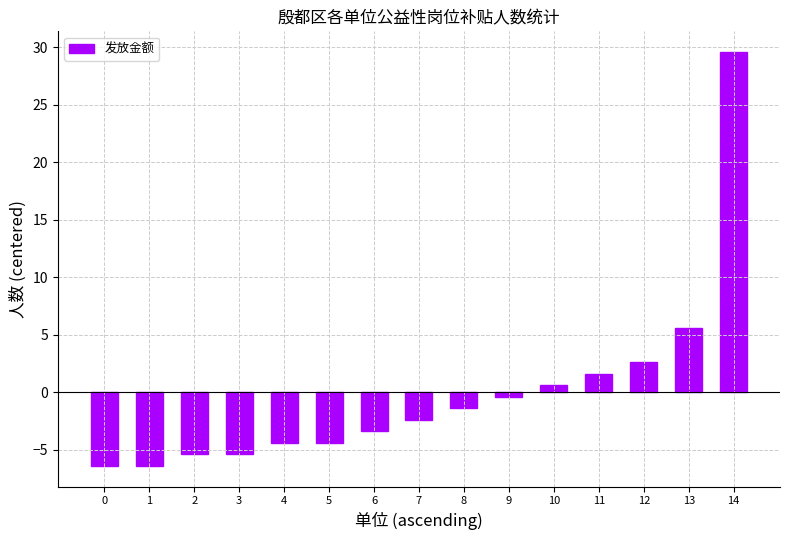

Between 13 and 8, which is larger?

13